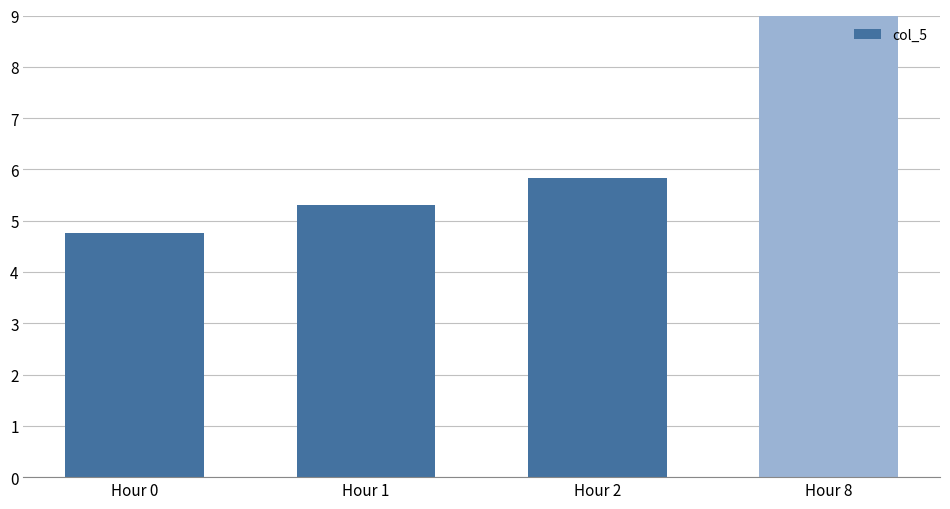

How many categories are shown in the chart?

4